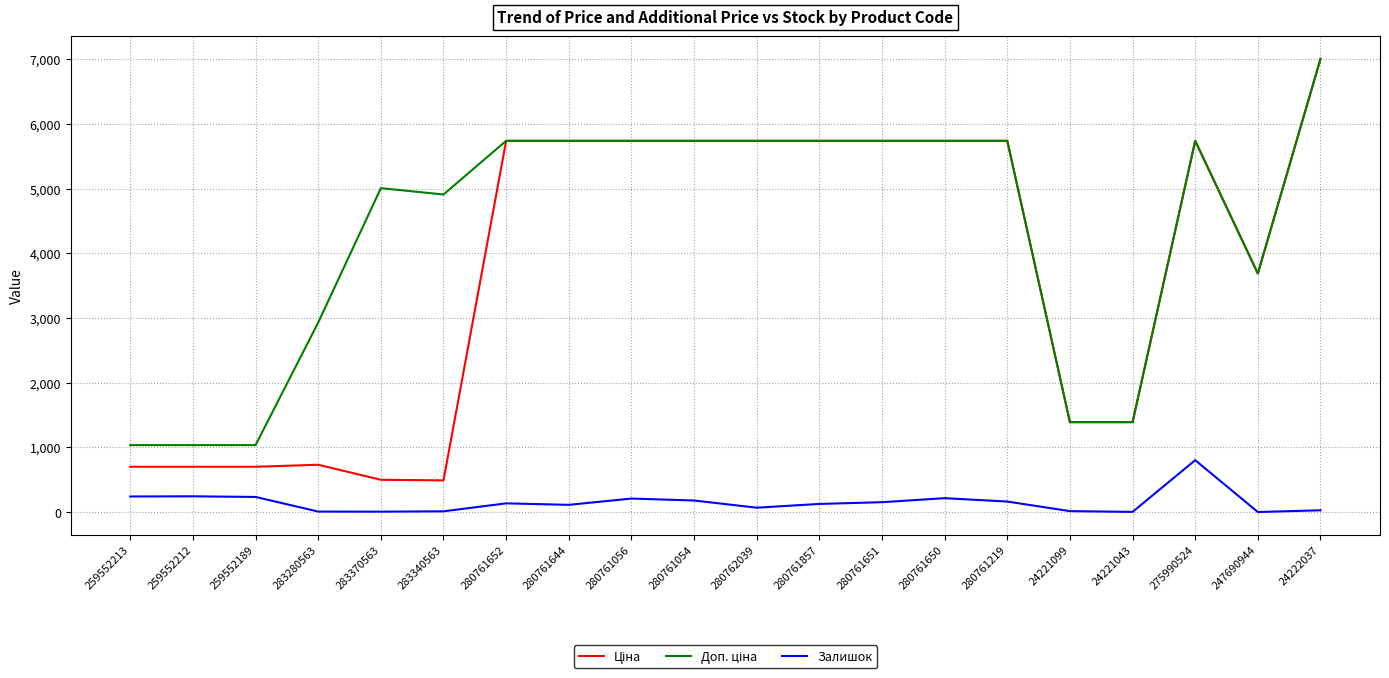

What is the spread (max minus min) of values at 280761650?

5520.9